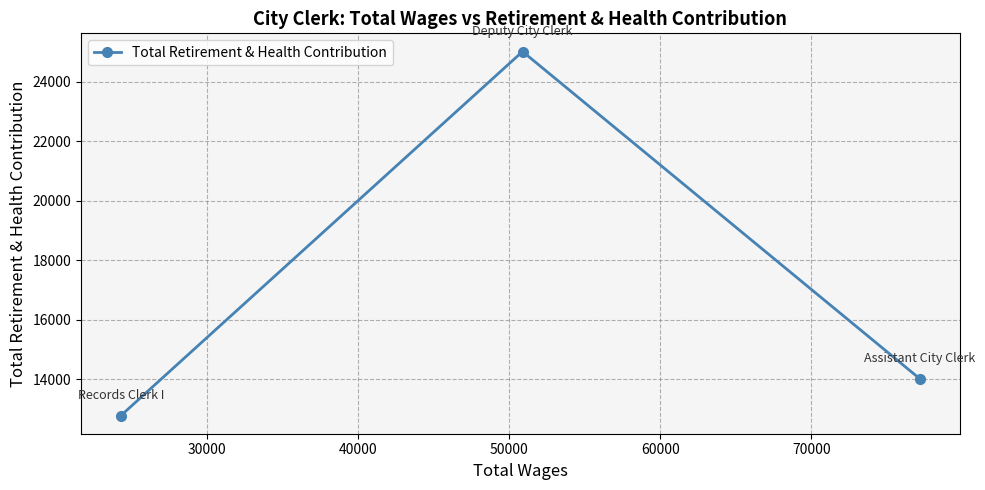

What is the minimum value shown in the chart?

12776